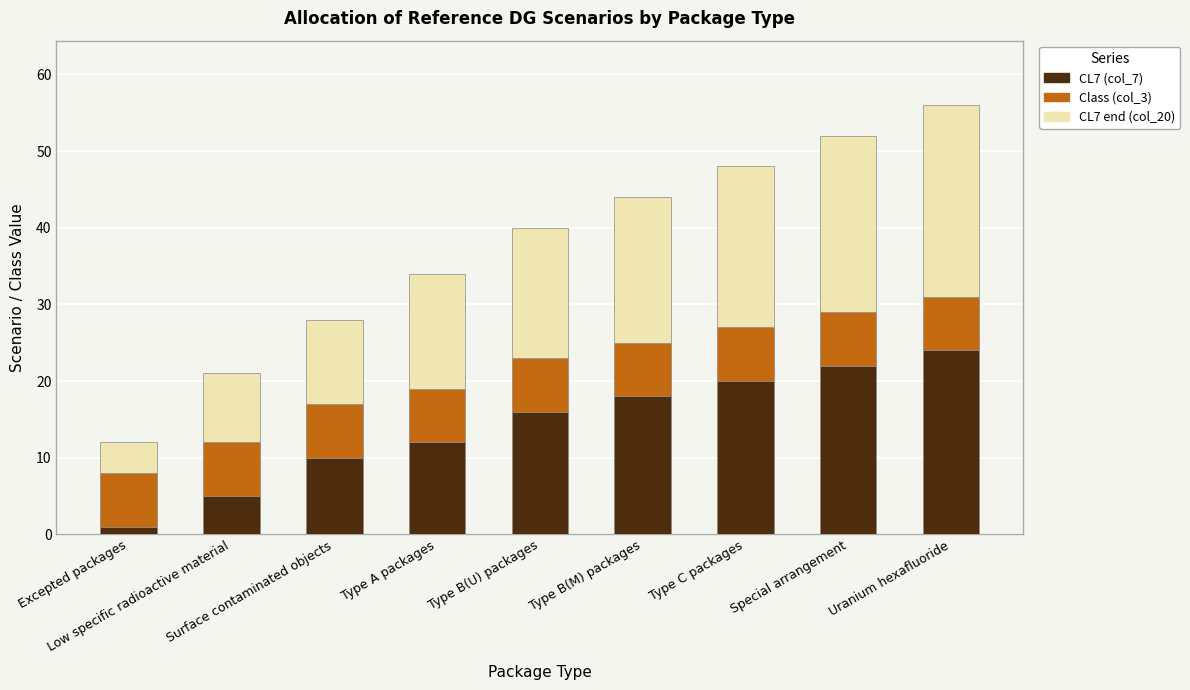

Does the chart contain stacked bars?

Yes